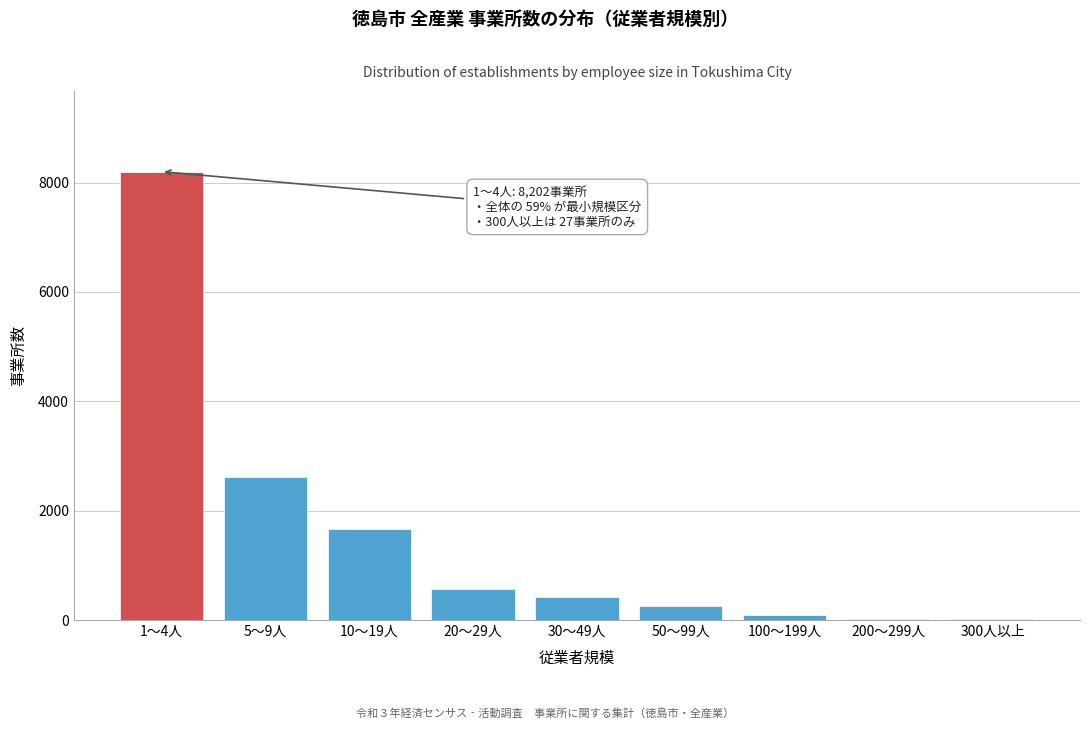

What is the sum of all values?

13887